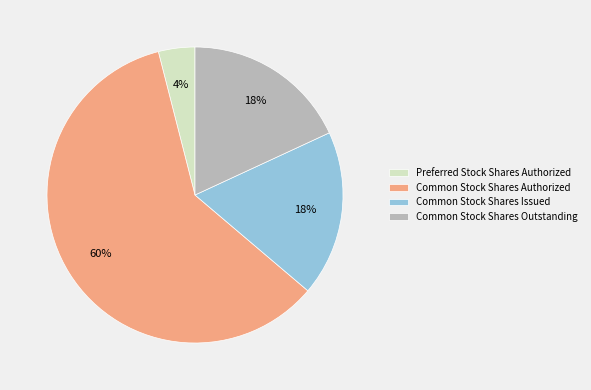

True or false: Common Stock Shares Issued accounts for 18% of the total.

True